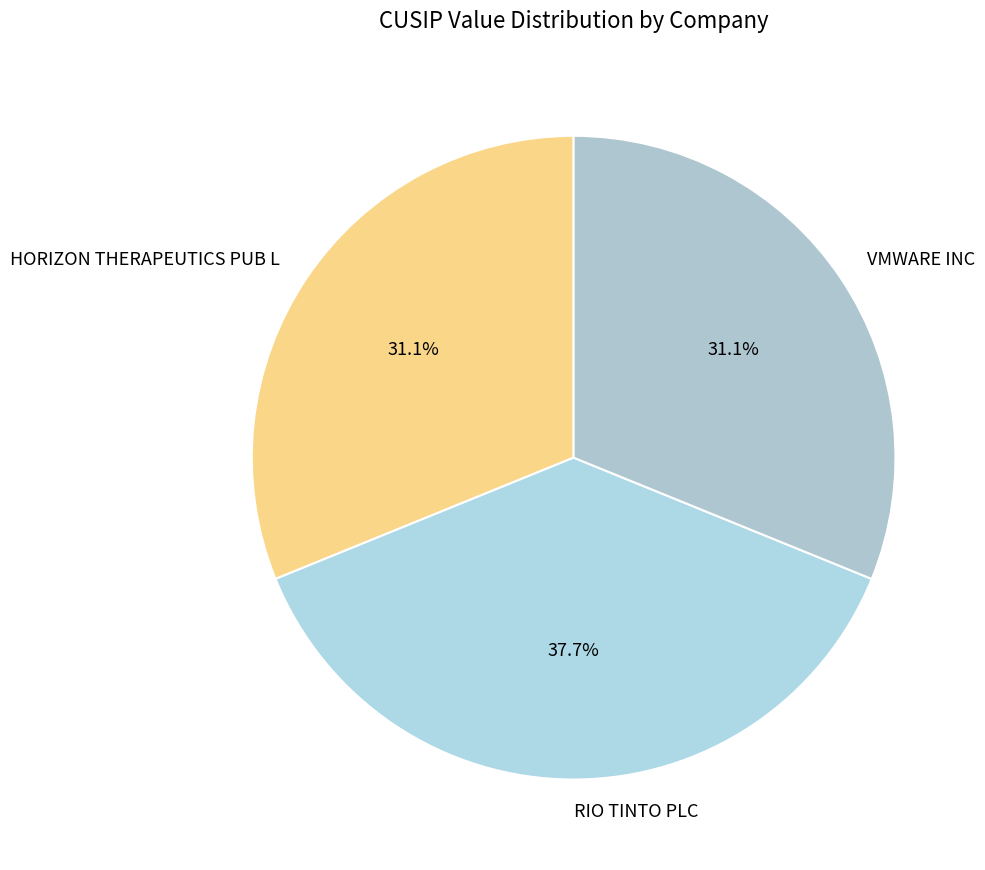

Is VMWARE INC the majority of the pie?

No